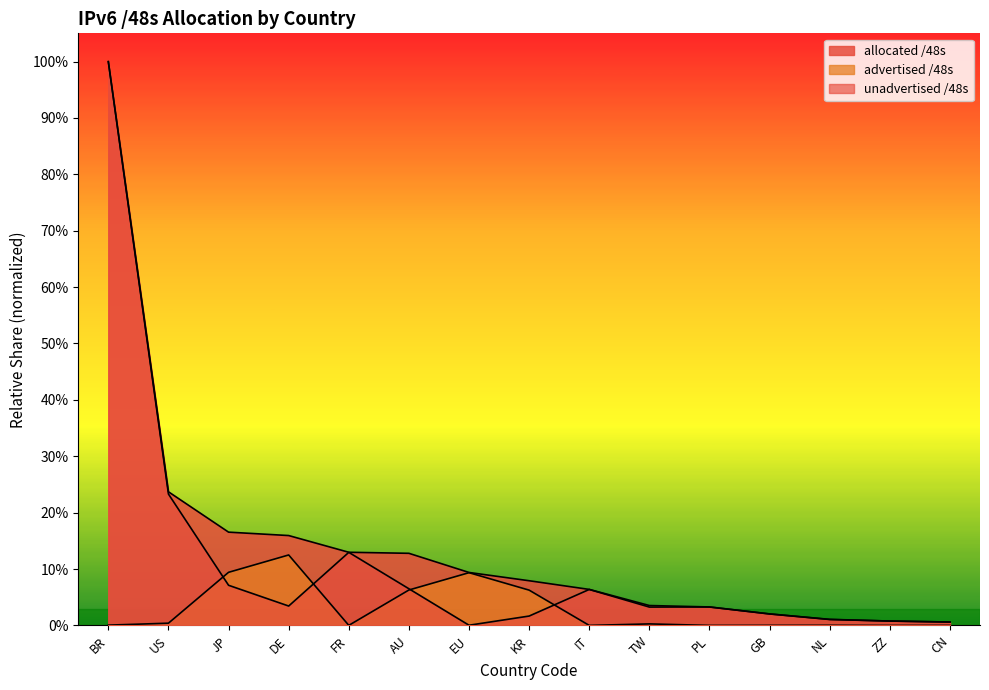

Rank the series at PL from lowest to highest value.

advertised /48s, unadvertised /48s, allocated /48s